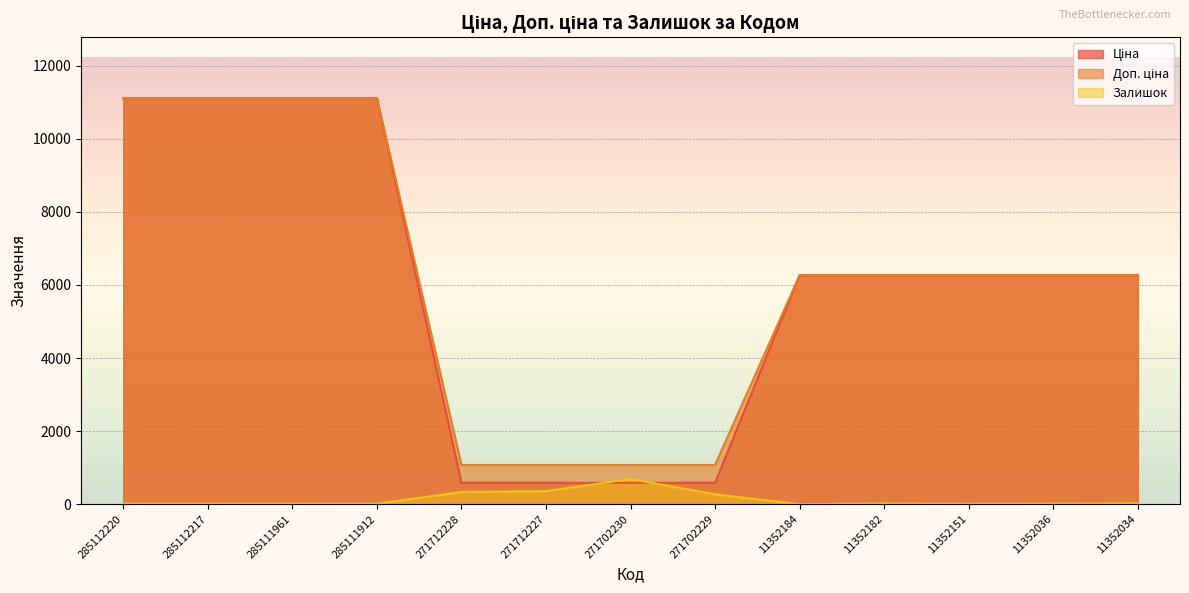

What is the maximum value for Ціна?

11113.6